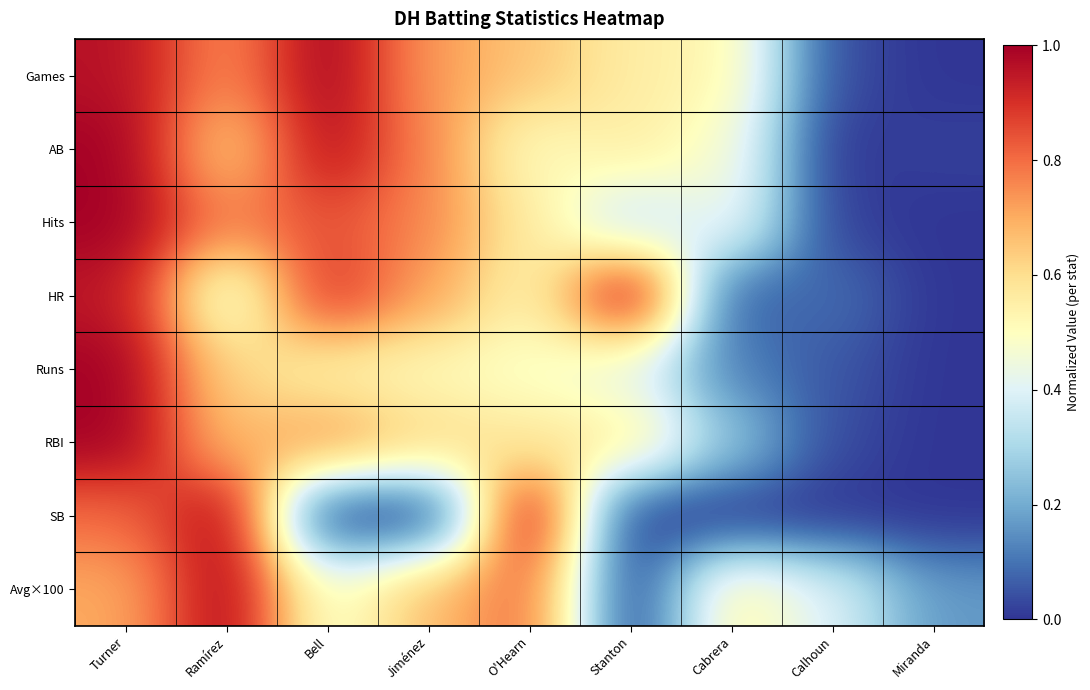

At which category is the sum across all series the highest?

Turner